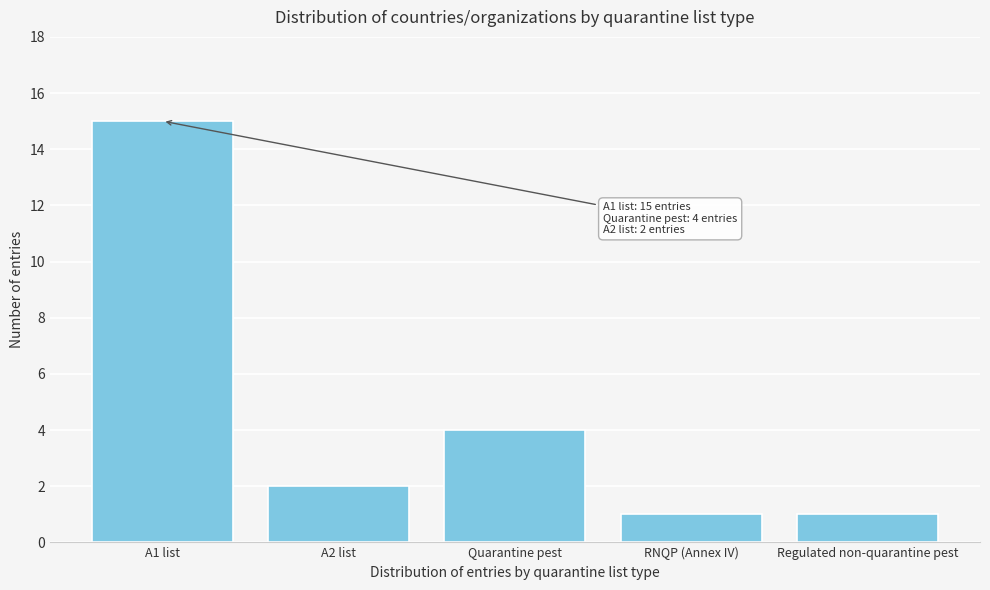

Reading left to right, transcribe all the data shown in this chart.

15	2	4	1	1